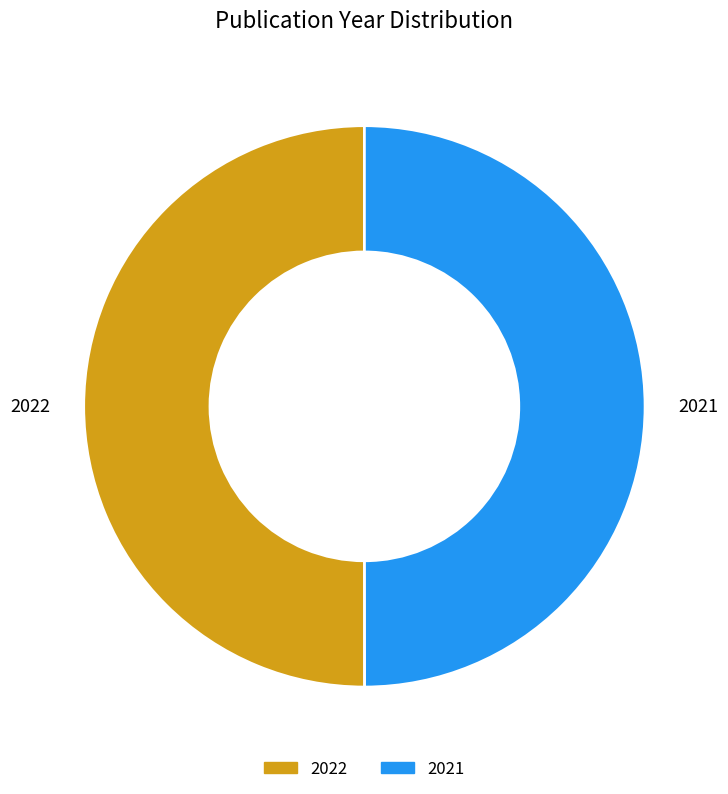

Count the number of slices in the pie.

2